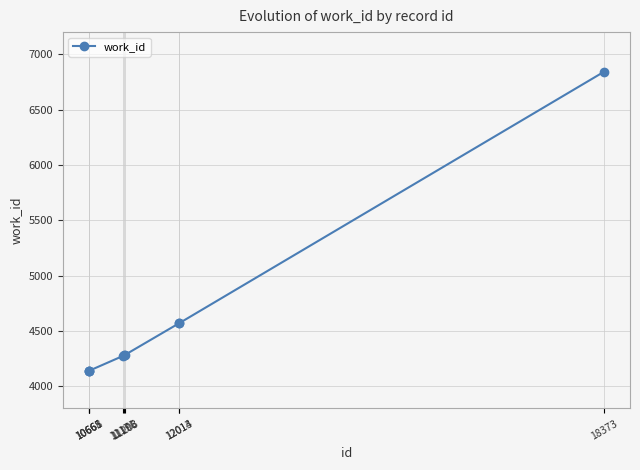

What is the minimum value shown in the chart?

4141